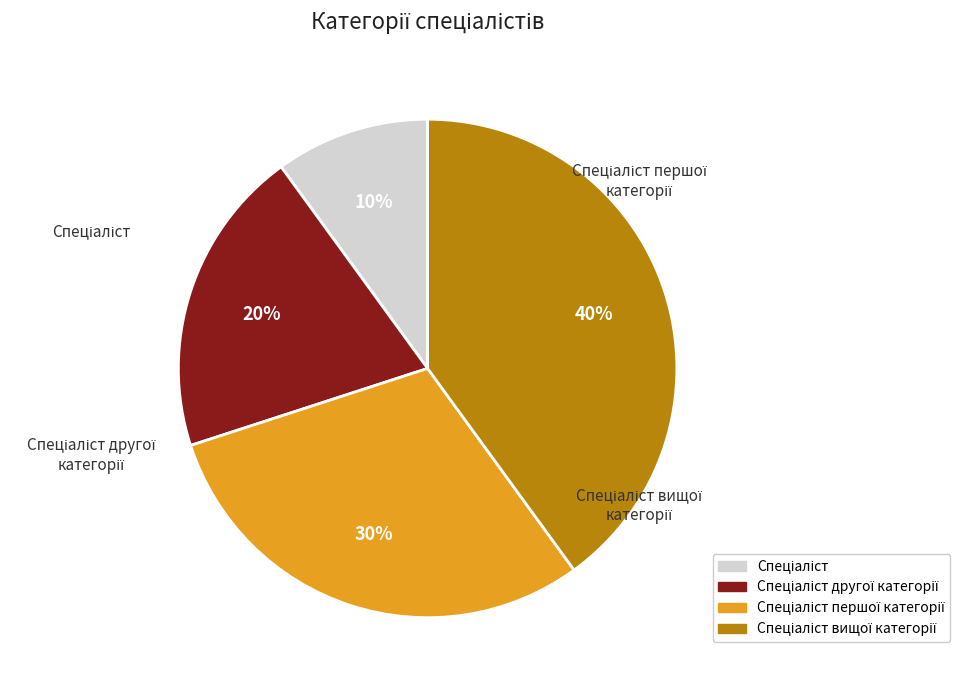

What percentage is the Спеціаліст першої категорії slice, to the nearest percent?

30%